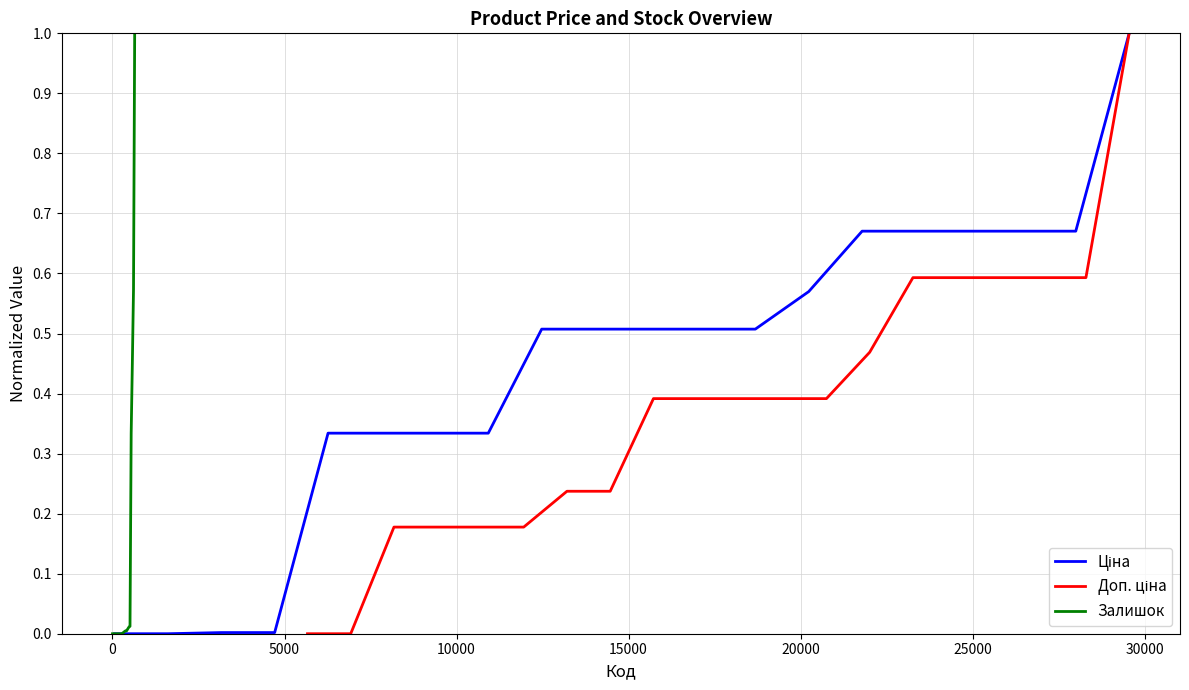

How many categories are shown in the chart?

20